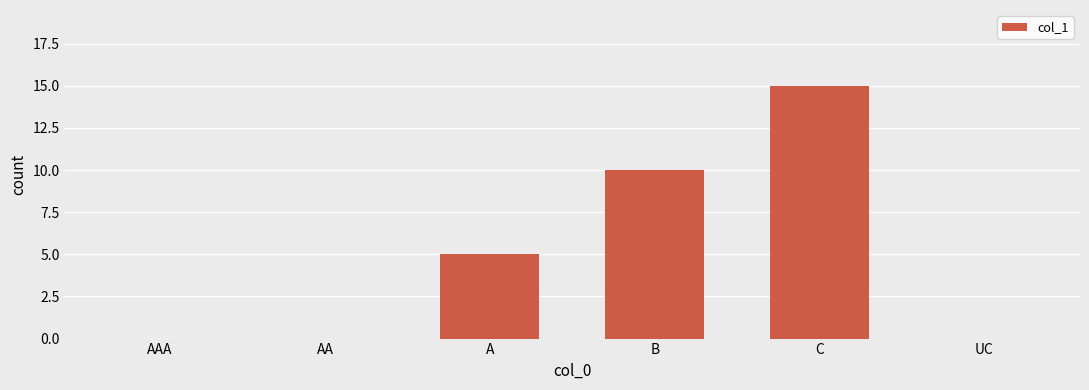

How many distinct data groups are displayed?

1